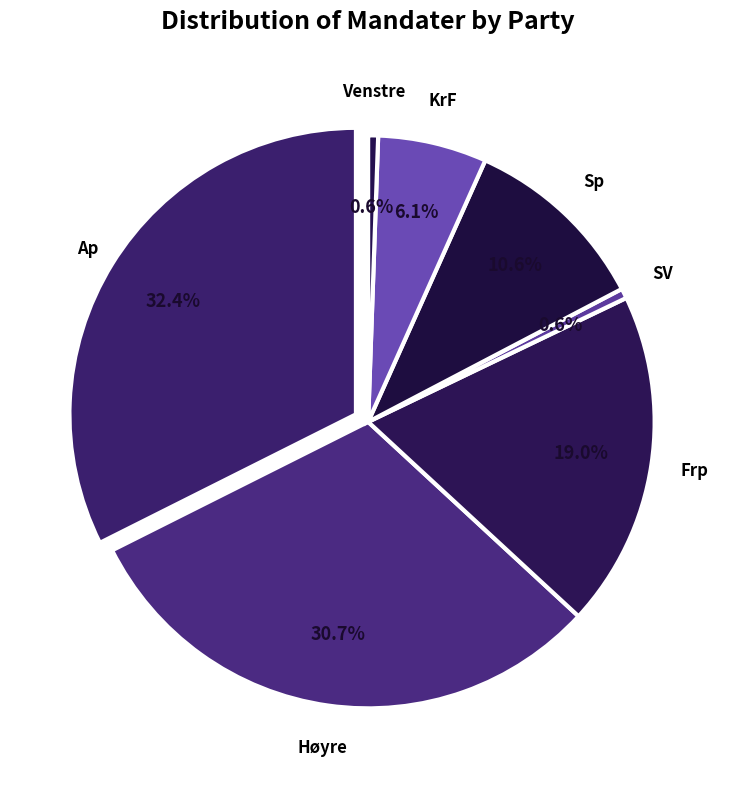

Does any single category account for the majority?

No